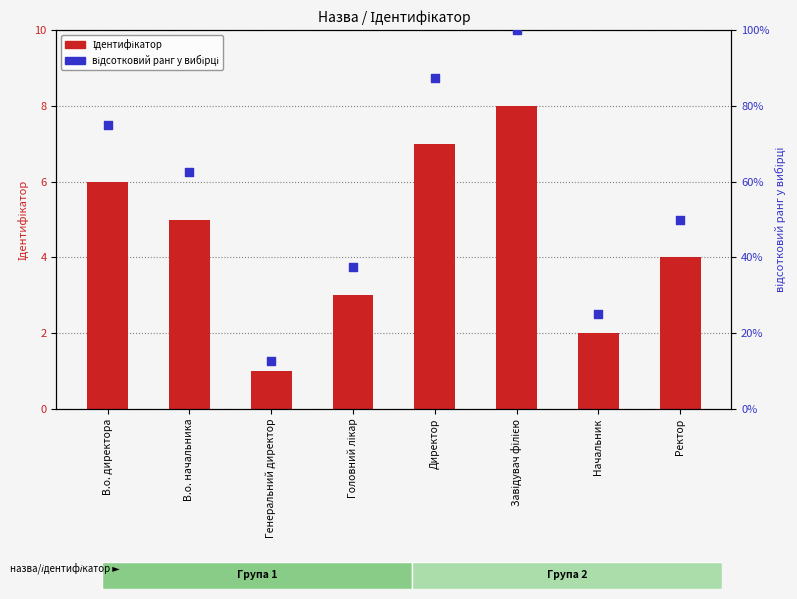

Which series contains the lowest Y value?

Ідентифікатор